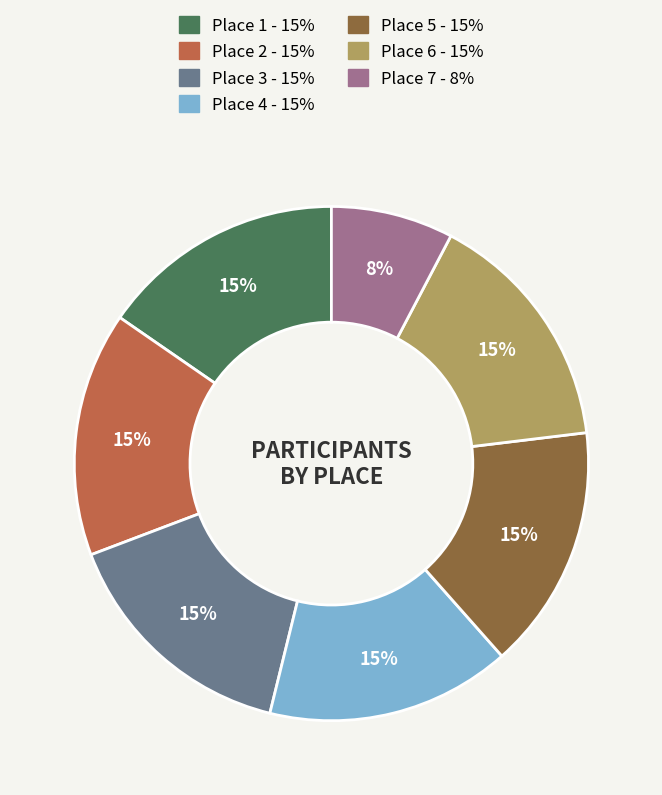

Combined, do Place 3 and Place 4 account for over 50%?

No